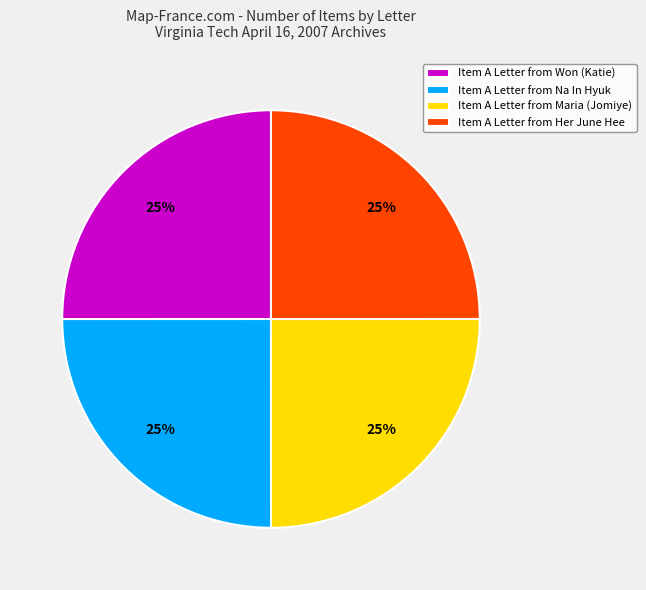

Approximately how many times larger is the value at Item A Letter from Won (Katie) compared to Item A Letter from Her June Hee?

1.0